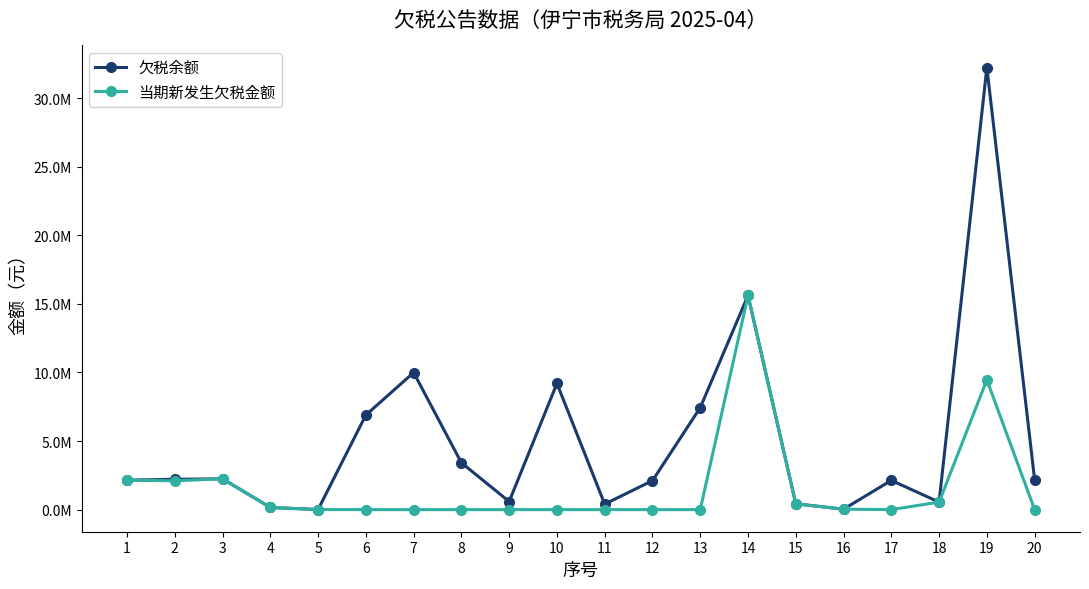

True or false: 当期新发生欠税金额 and 欠税余额 intersect in this chart.

False